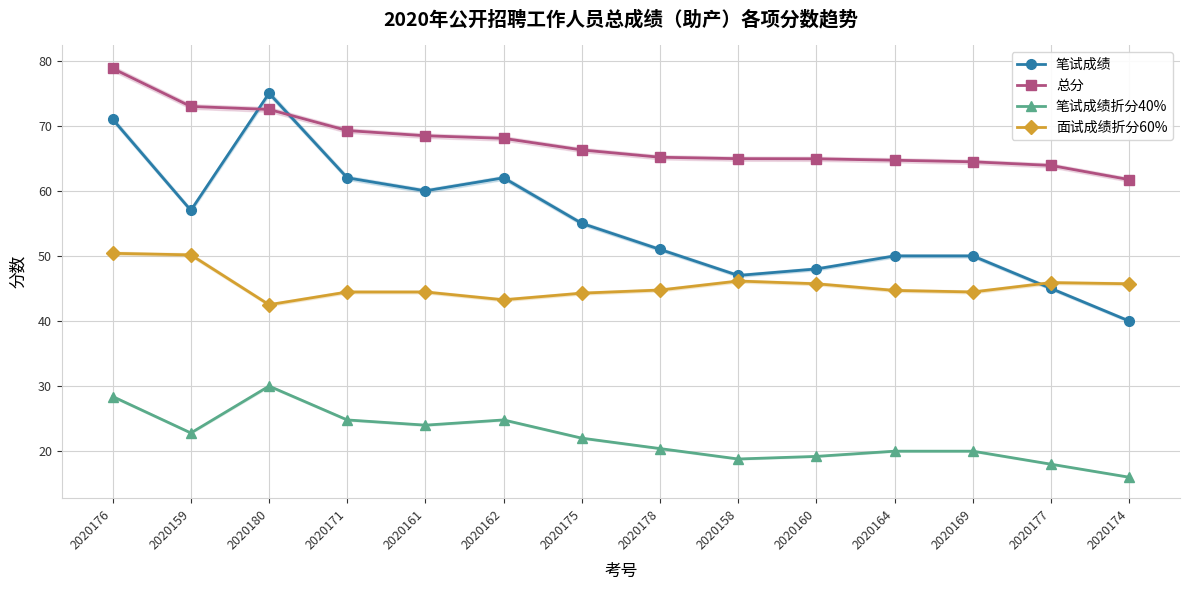

What is the difference between the maximum and second lowest values in the 面试成绩折分60% series?

7.1